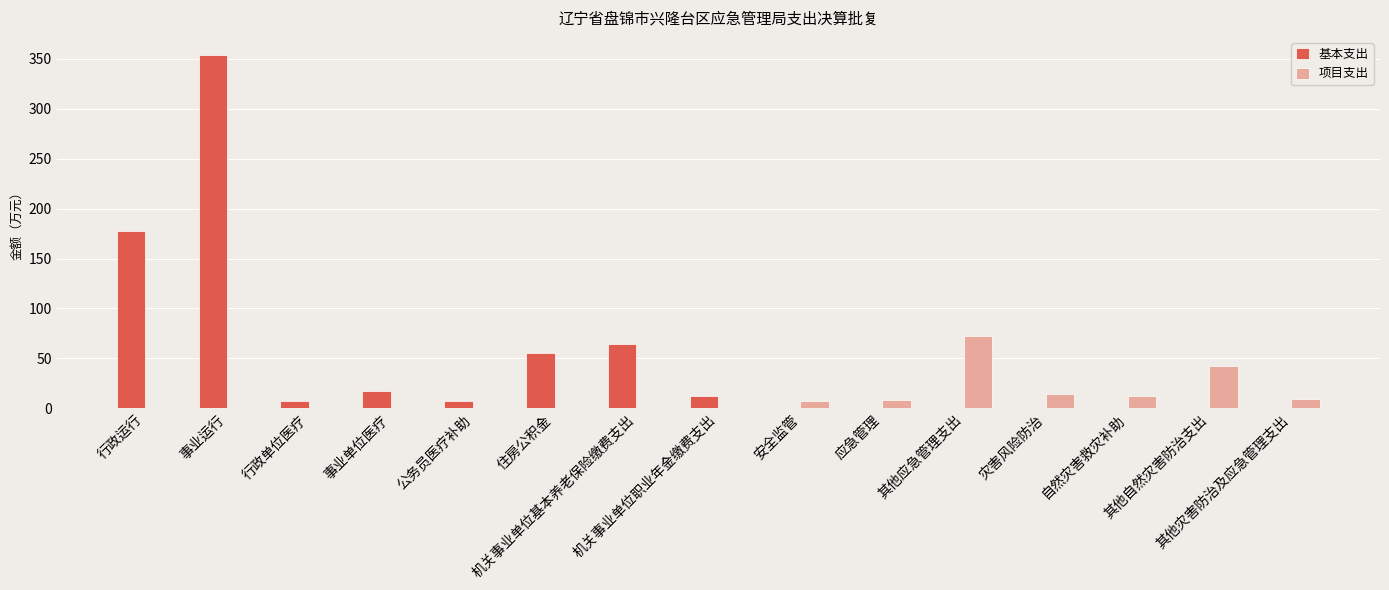

The value of 基本支出 at 其他自然灾害防治支出 is 244.5. True or false?

False